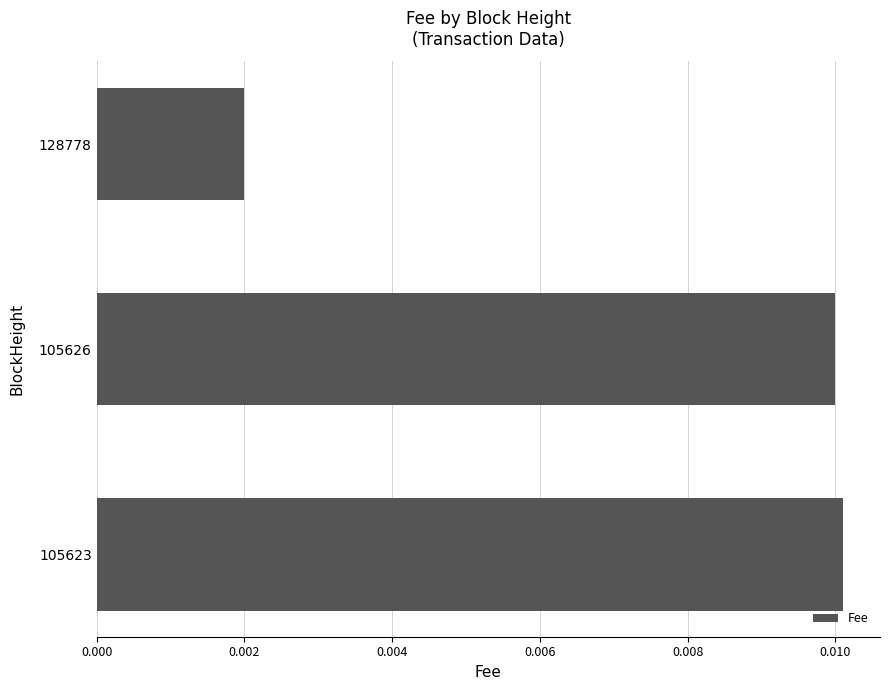

Which has a higher value, 128778 or 105623?

105623